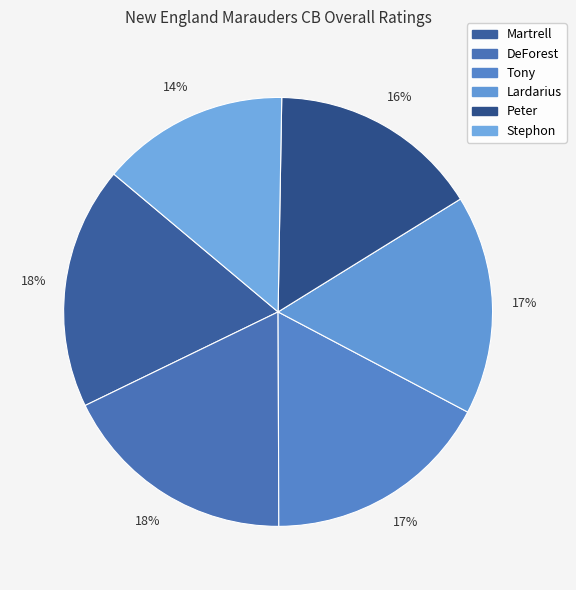

To the nearest percent, what is the difference between the largest and smallest slice percentages?

4%